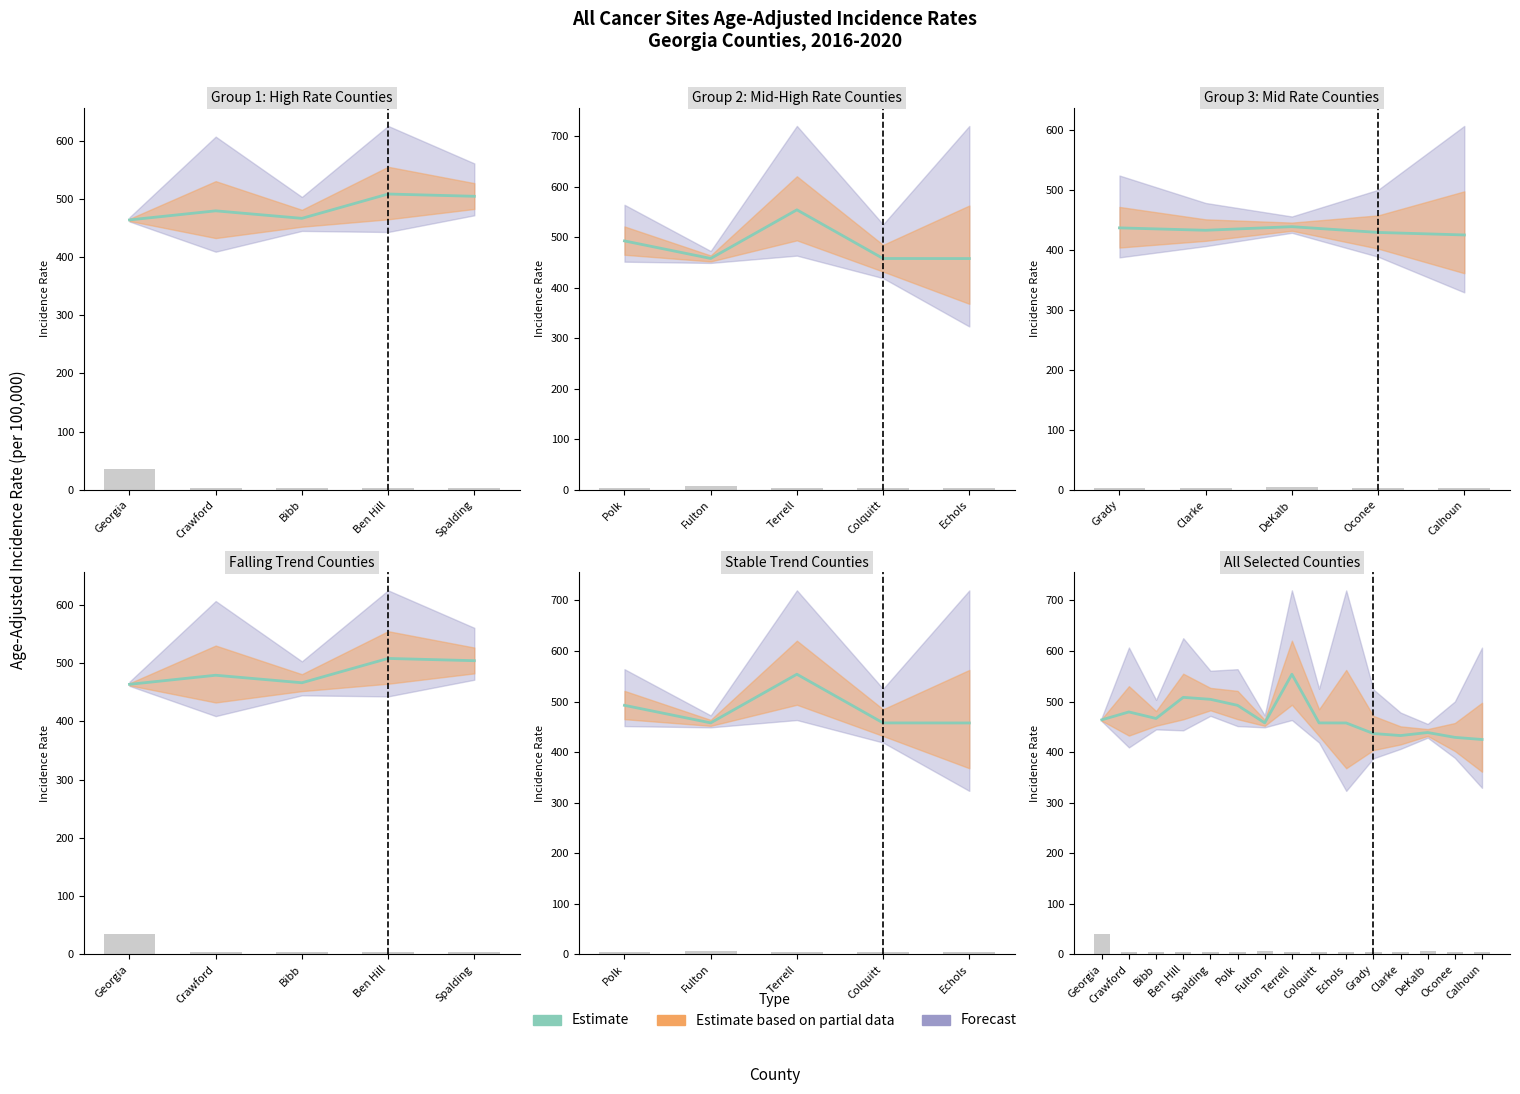

Does the chart contain any negative values?

No